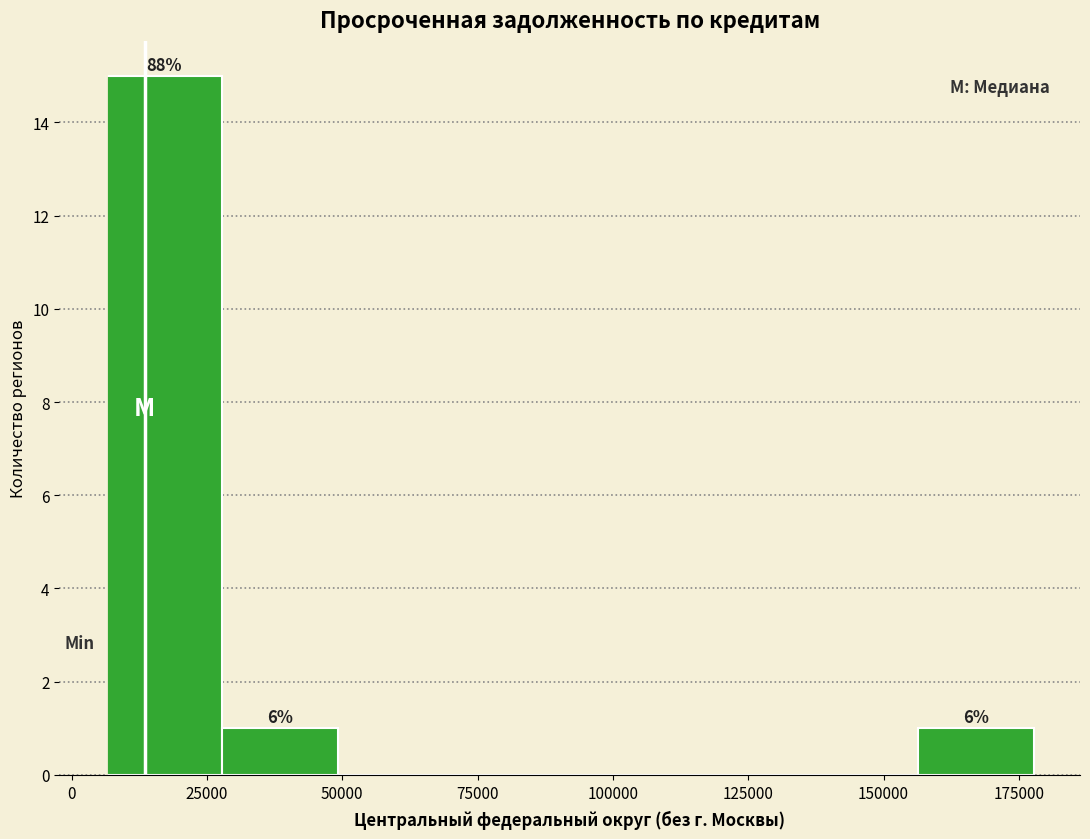

Over which range of the x-axis is the bar tallest?

5000 to 30000